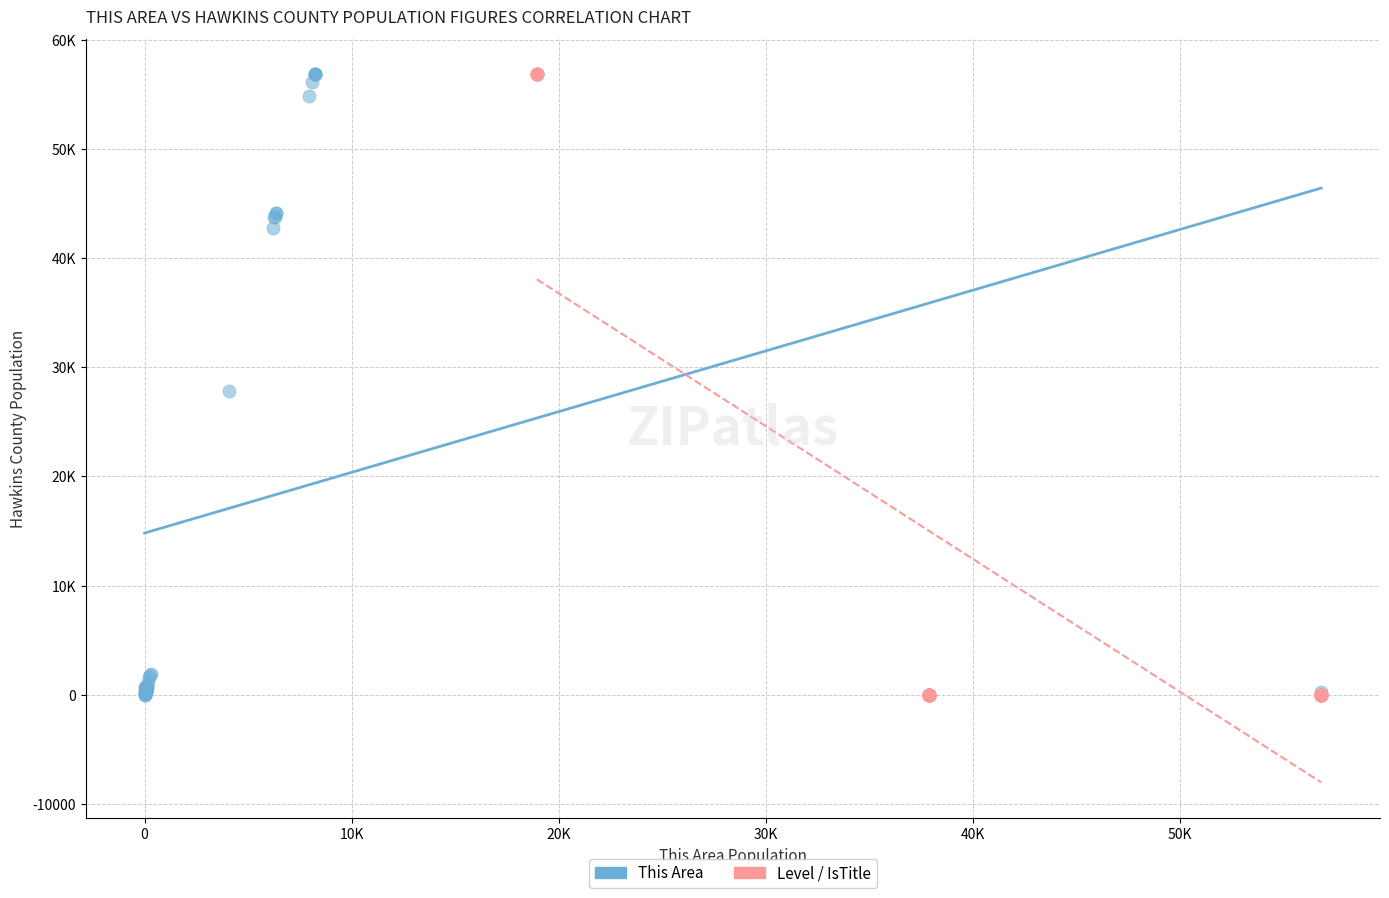

Which series has the widest spread of Y values?

Level / IsTitle